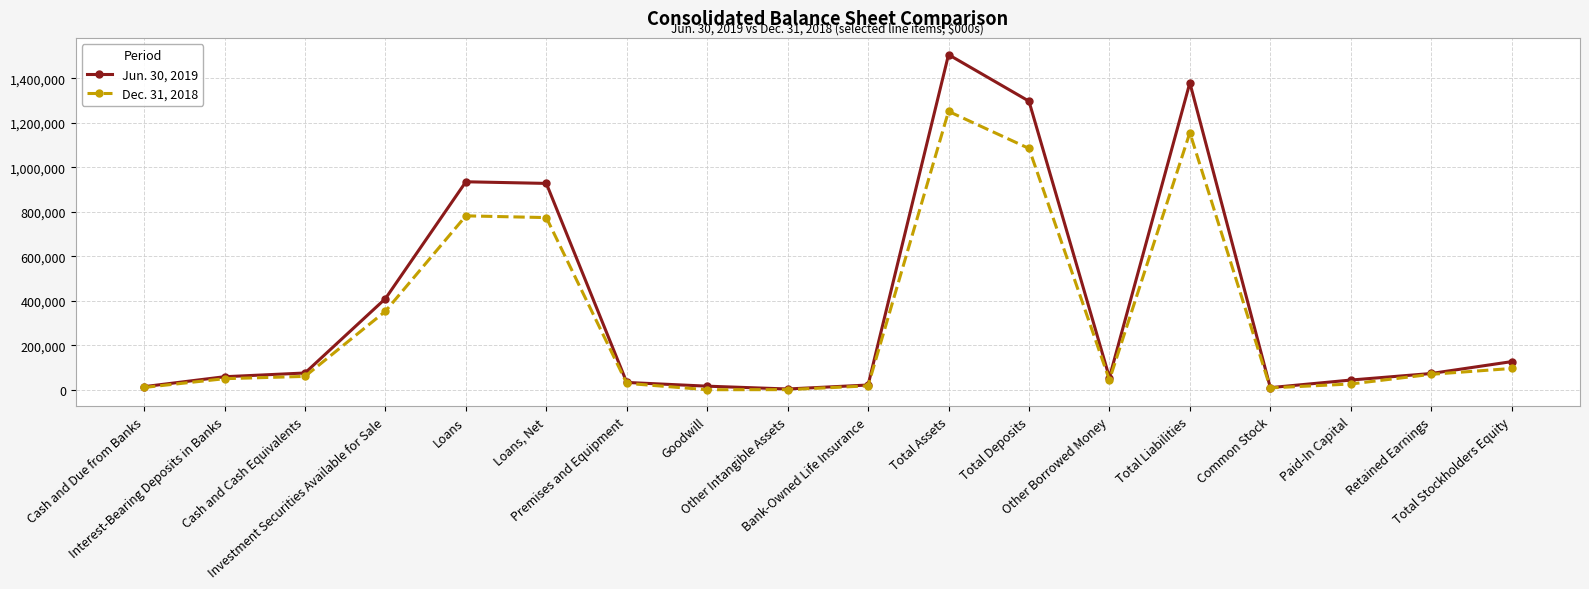

What is the maximum value for Jun. 30, 2019?

1506972